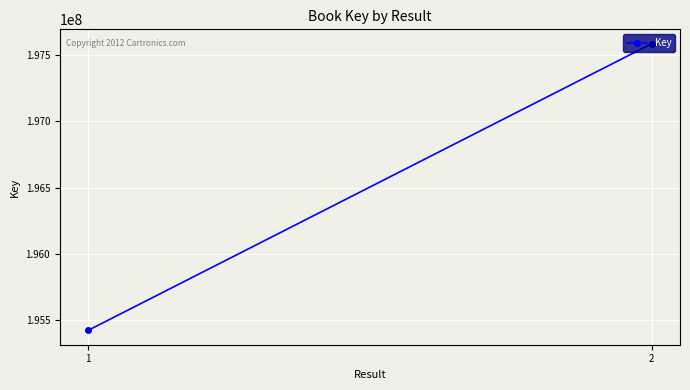

What is the minimum value shown in the chart?

195424243